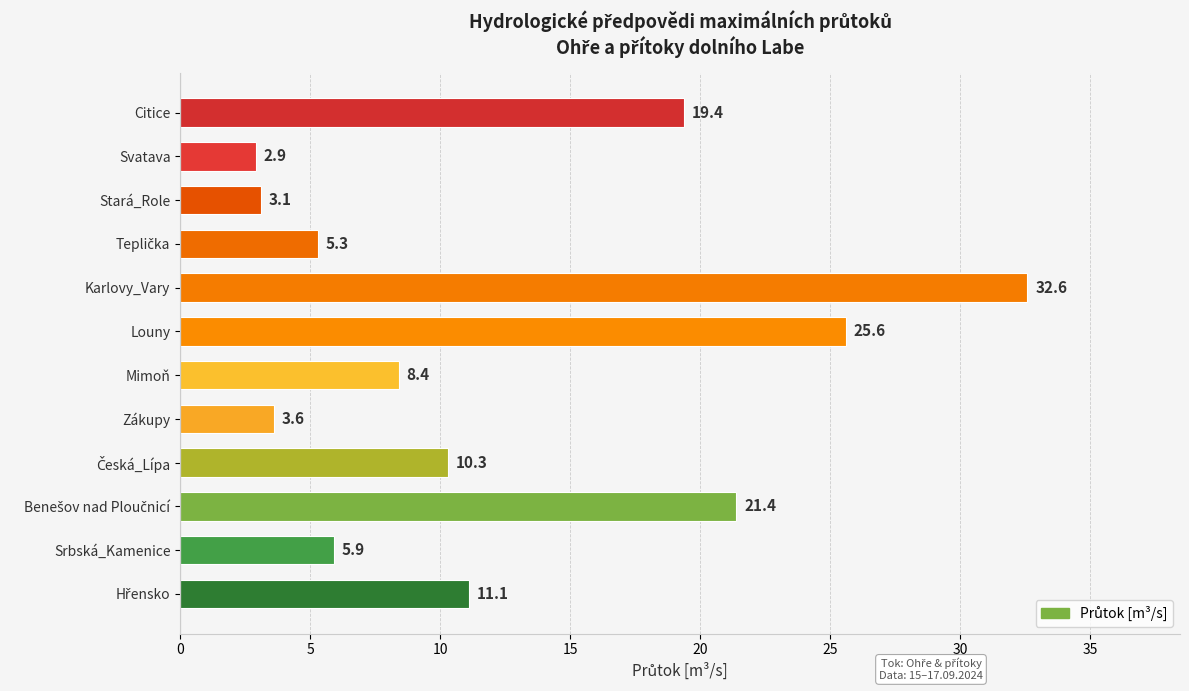

What is the label of the 7th bar from the bottom?

Louny